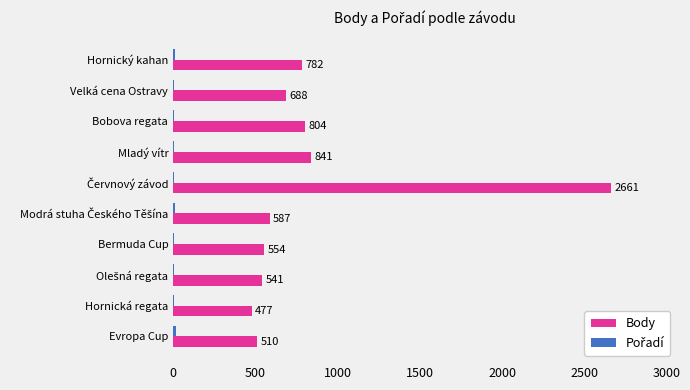

Between Hornický kahan and Velká cena Ostravy, which series saw the biggest shift?

Body